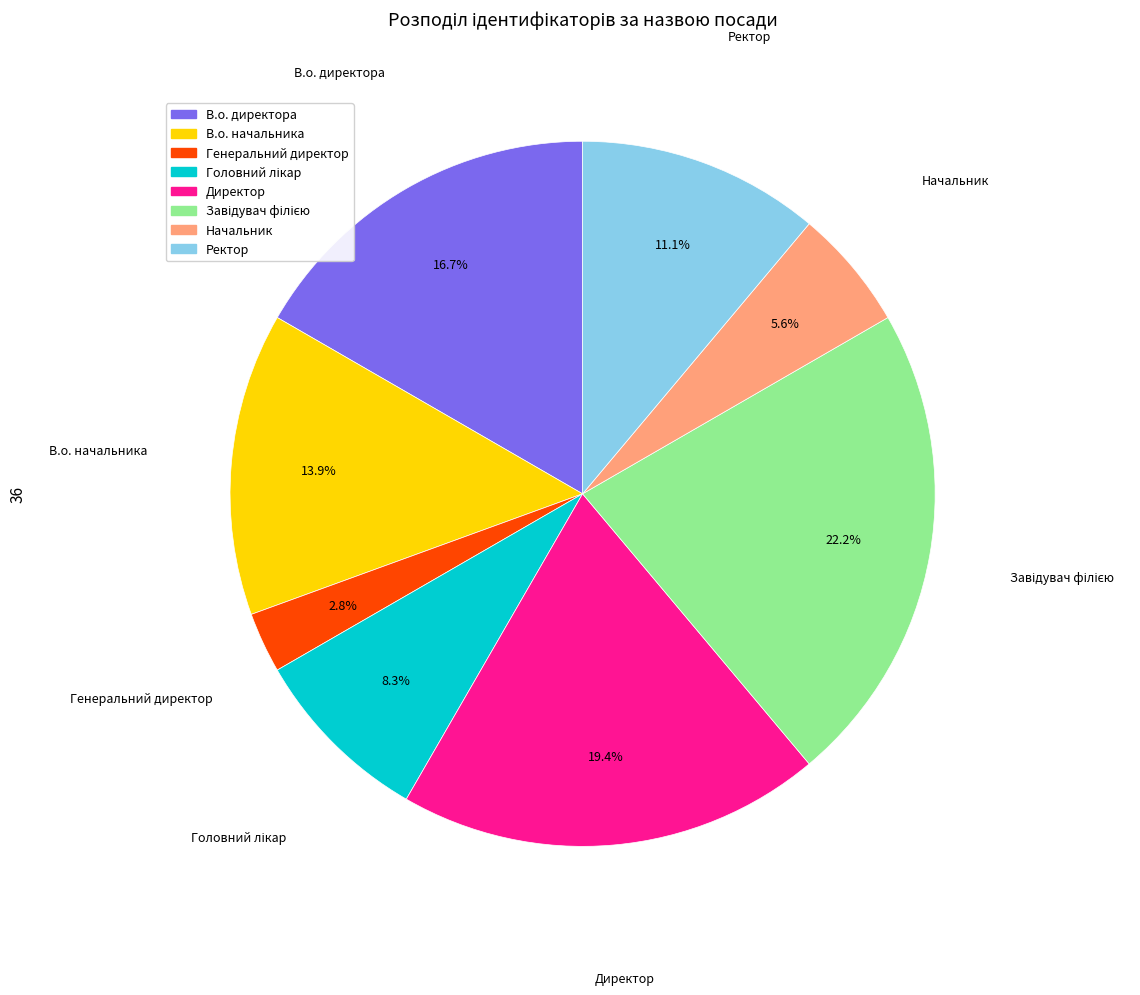

Does any single category account for the majority?

No